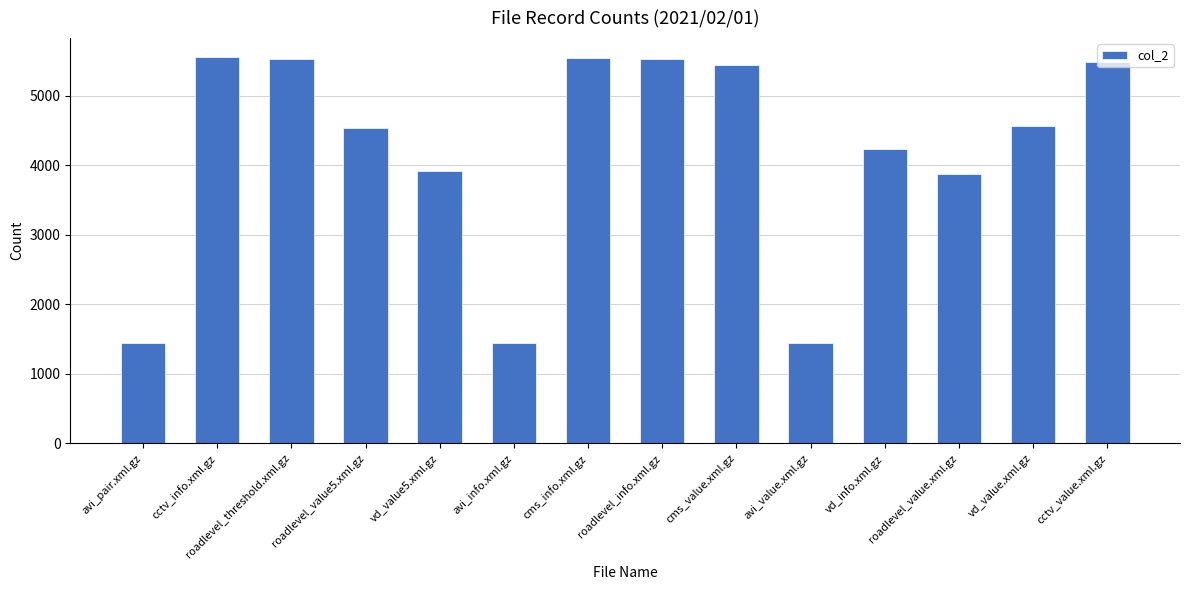

What is the smallest value displayed?

1440